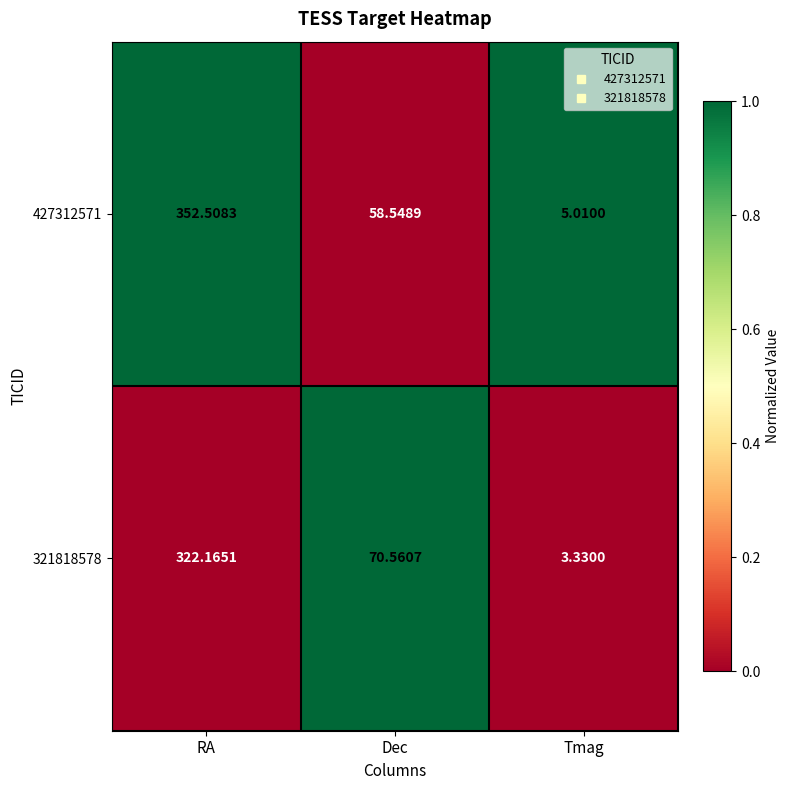

At which category is the sum across all series the highest?

RA